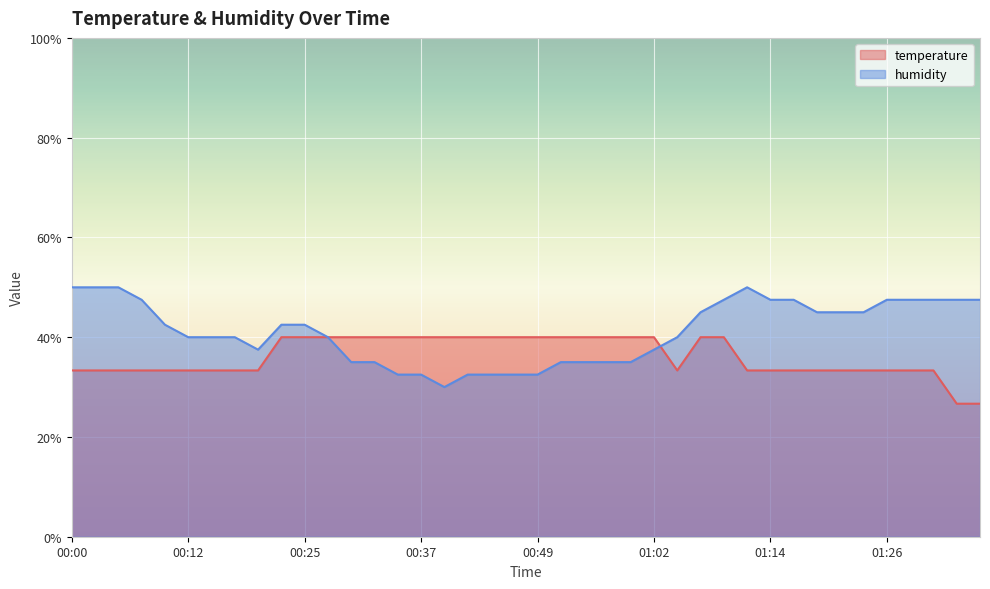

At which label is humidity closest to 40?

00:12